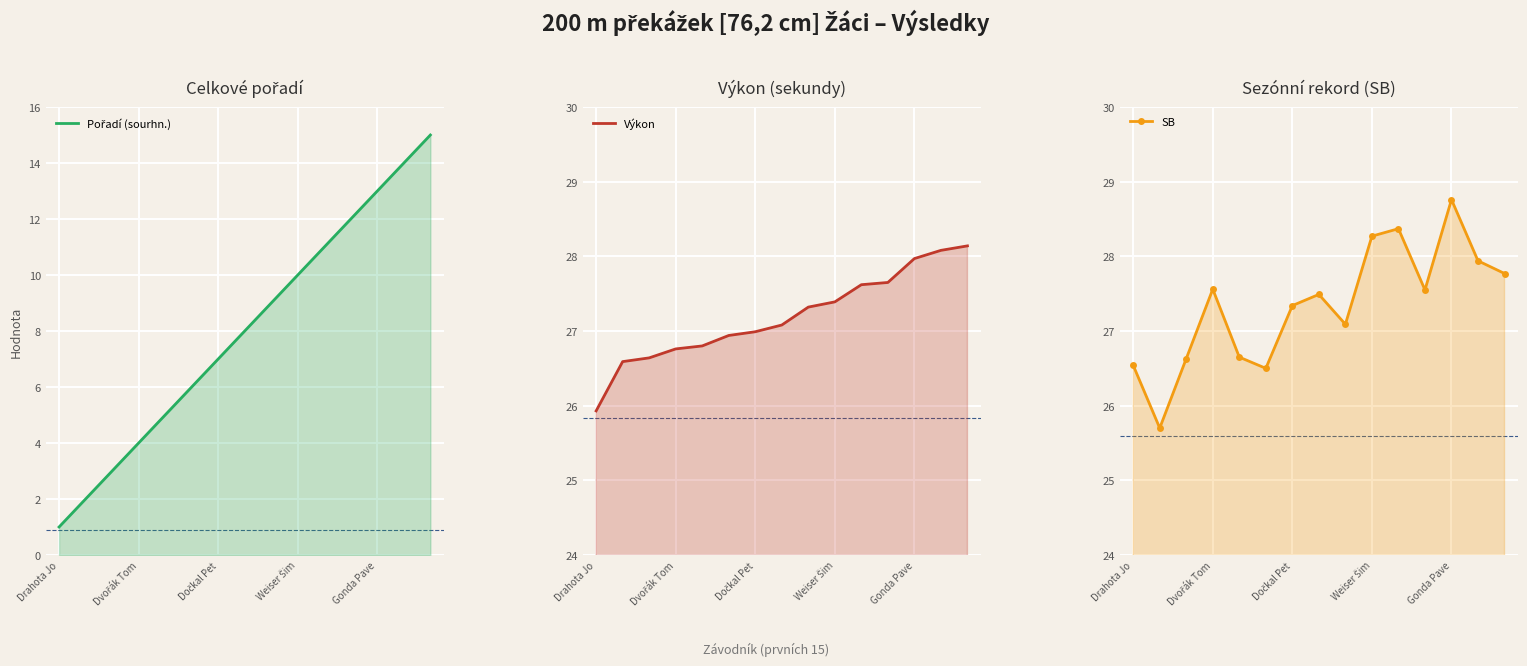

What is the minimum value for Pořadí (sourhn.)?

1.0